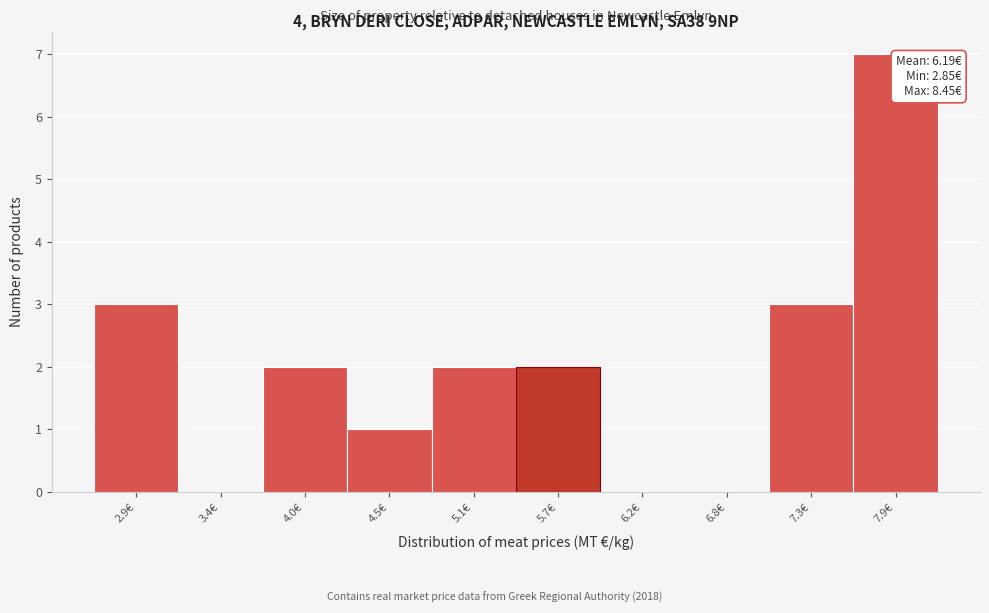

Reading right to left, extract all data points from this chart.

7.9€=7	7.3€=3	6.8€=0	6.2€=0	5.7€=2	5.1€=2	4.5€=1	4.0€=2	3.4€=0	2.9€=3